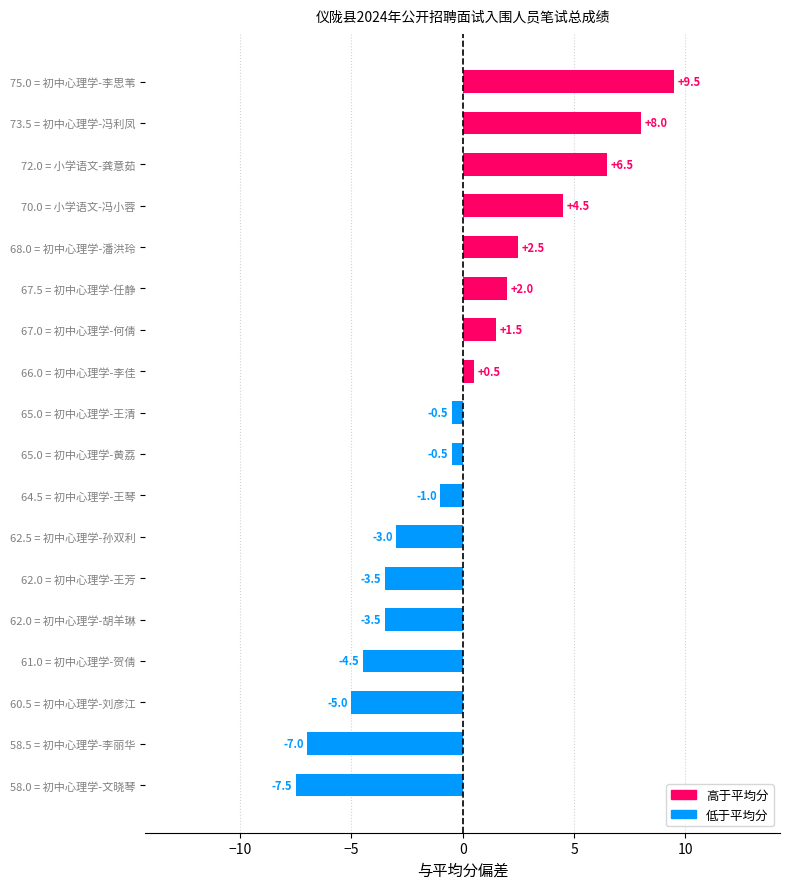

How many distinct data groups are displayed?

1